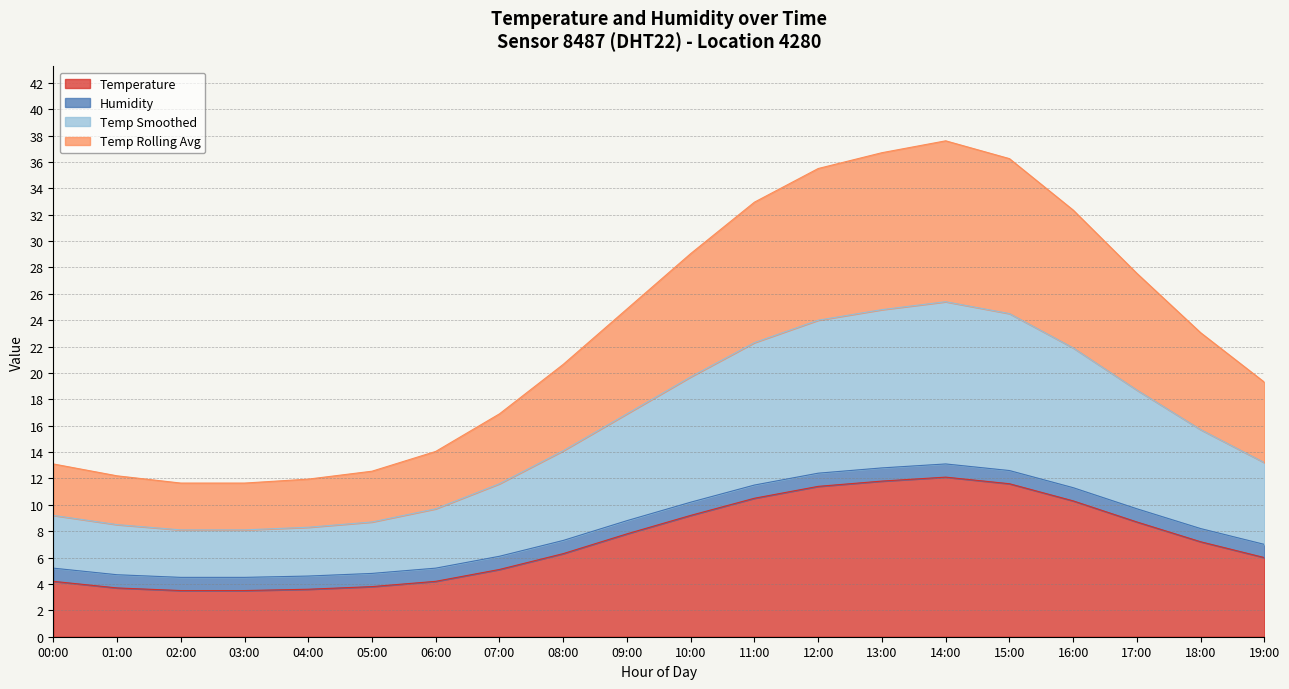

In Temperature, how many points are higher than both neighbors (excluding endpoints)?

1